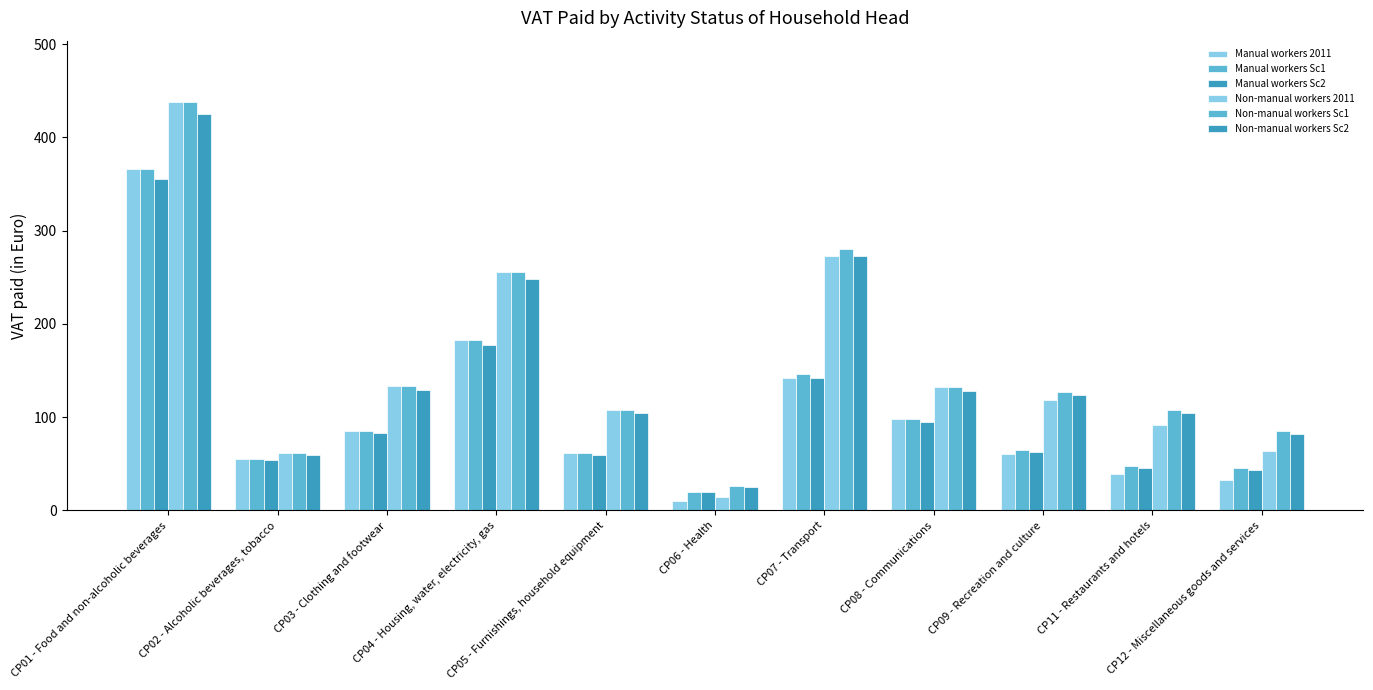

How many bars are there in each group?

6